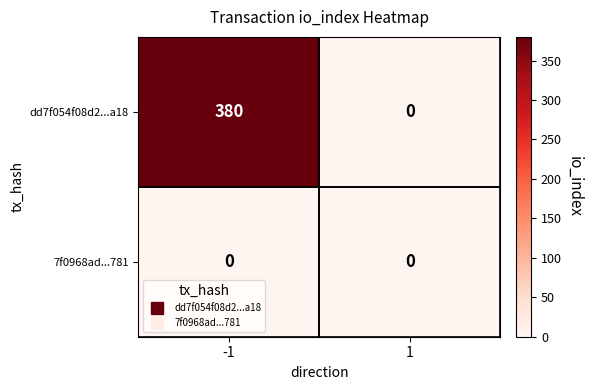

How many values in dd7f054f08d2...a18 are above zero?

1